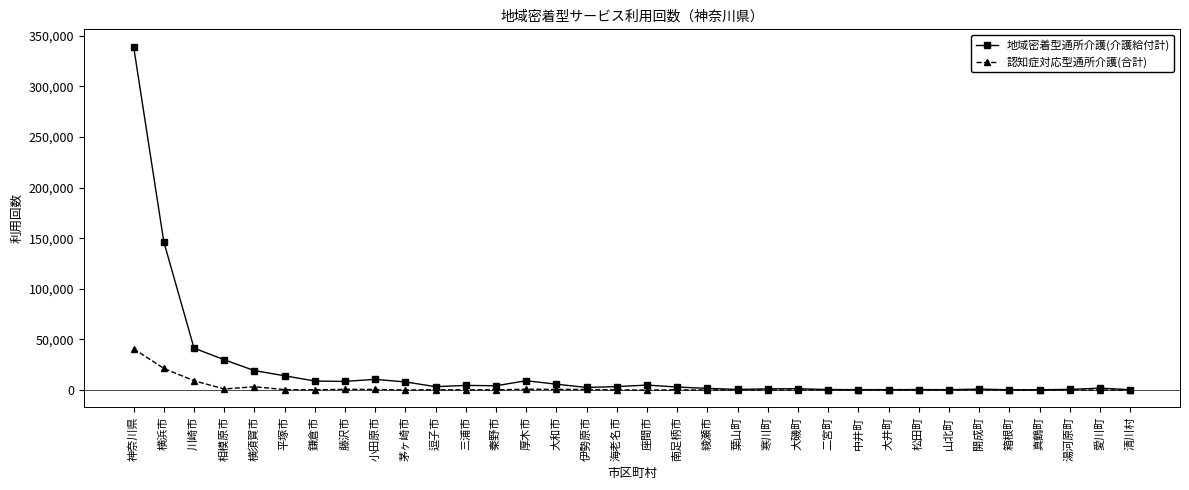

At which label is 認知症対応型通所介護(合計) closest to 20354?

横浜市